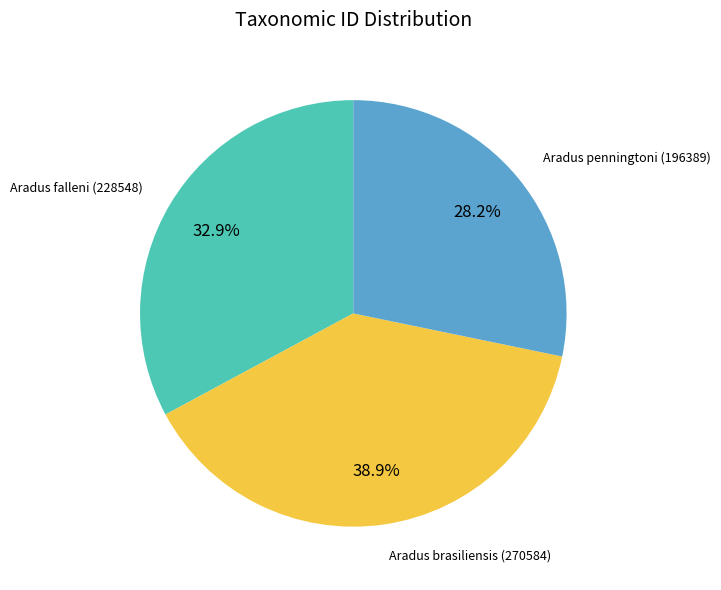

To the nearest percent, what is the difference between the largest and smallest slice percentages?

11%